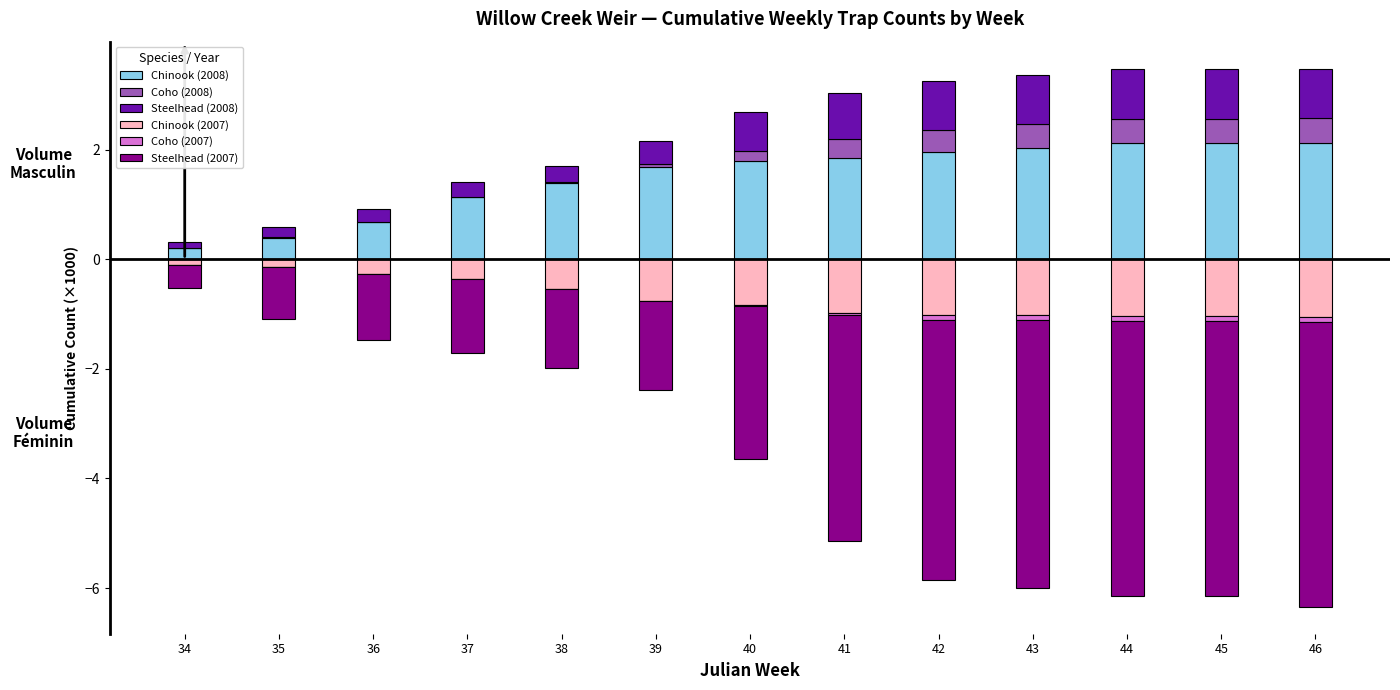

Reading right to left, list all the values displayed in this chart.

Chinook (2008): 2.1	2.1	2.1	2.0	2.0	1.9	1.8	1.7	1.4	1.1	0.7	0.4	0.2
Coho (2008): 0.4	0.4	0.4	0.4	0.4	0.3	0.2	0.1	0.0	0.0	0.0	0.0	0.0
Steelhead (2008): 0.9	0.9	0.9	0.9	0.9	0.8	0.7	0.4	0.3	0.3	0.2	0.2	0.1
Chinook (2007): -1.1	-1.0	-1.0	-1.0	-1.0	-1.0	-0.8	-0.8	-0.5	-0.4	-0.3	-0.1	-0.1
Coho (2007): -0.1	-0.1	-0.1	-0.1	-0.1	-0.1	-0.0	-0.0	0.0	0.0	0.0	0.0	0.0
Steelhead (2007): -5.2	-5.0	-5.0	-4.9	-4.7	-4.1	-2.8	-1.6	-1.4	-1.3	-1.2	-1.0	-0.4